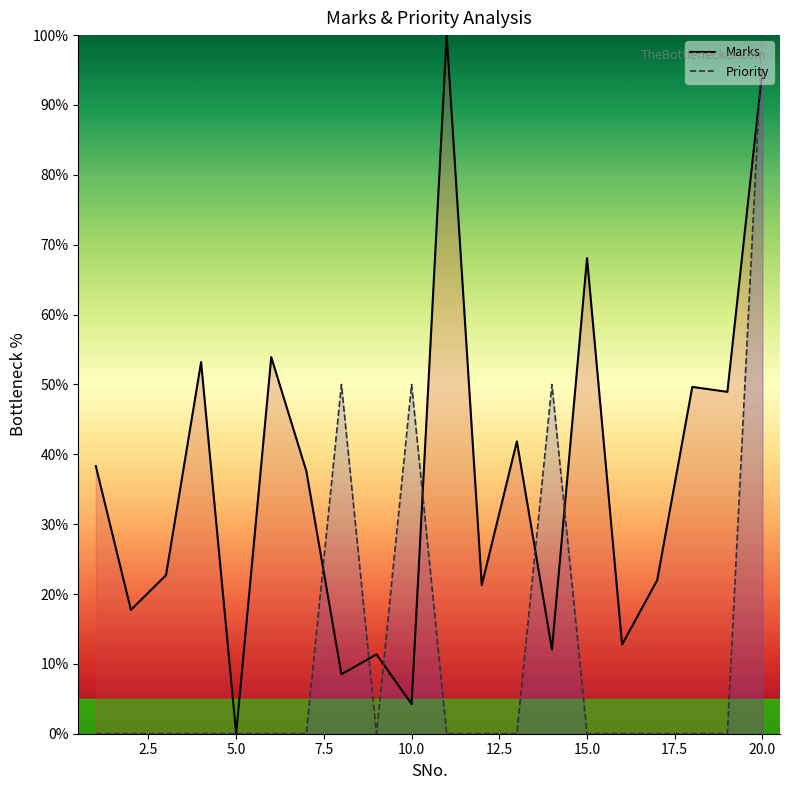

Is the value of Priority at 18 greater than the value of Marks at 0.0?

No